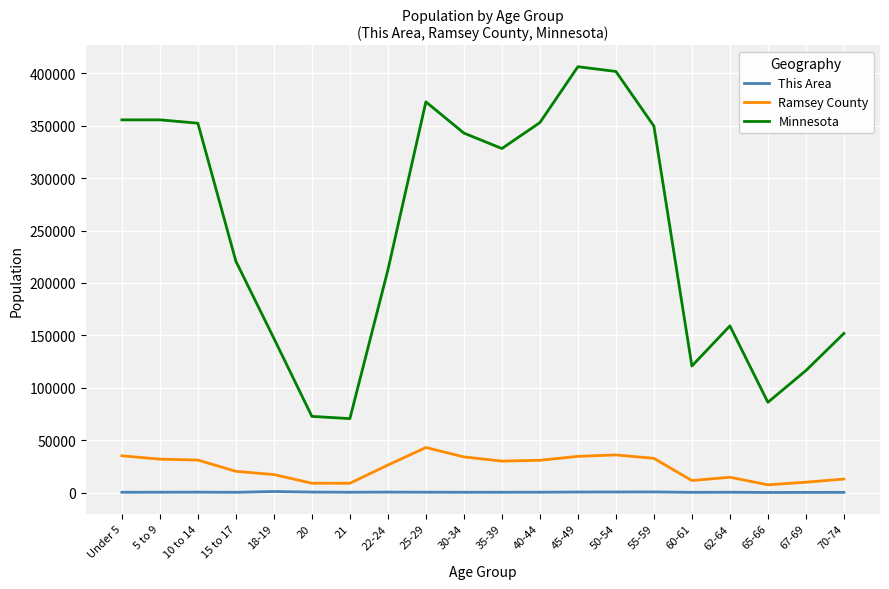

What value does the This Area series have at 62-64, to the nearest 10?

380